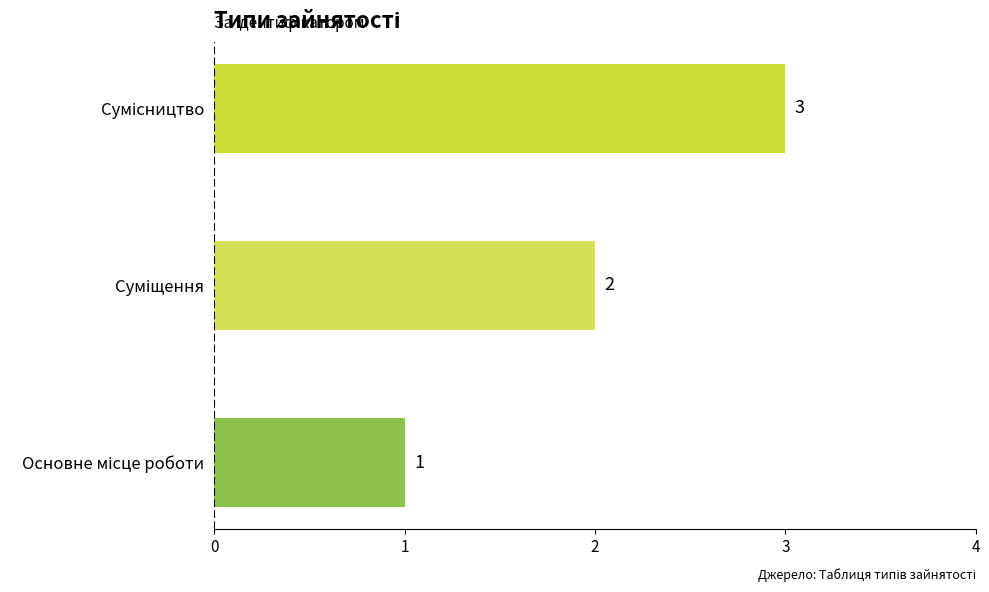

What is the minimum value shown in the chart?

1